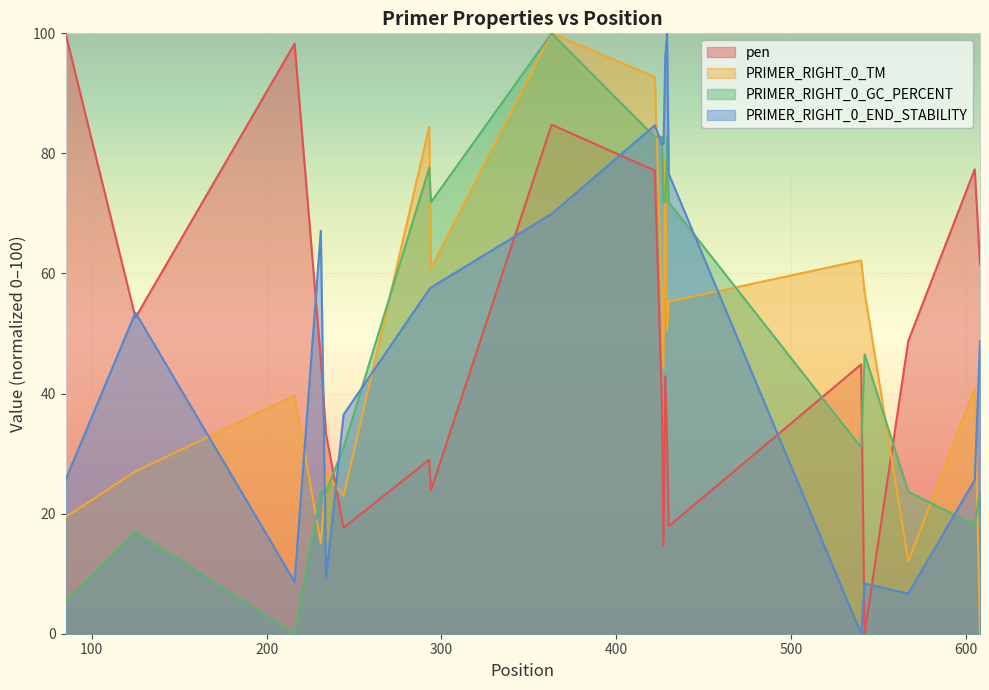

Is it true that PRIMER_RIGHT_0_END_STABILITY equals 57.4 at 293?

True